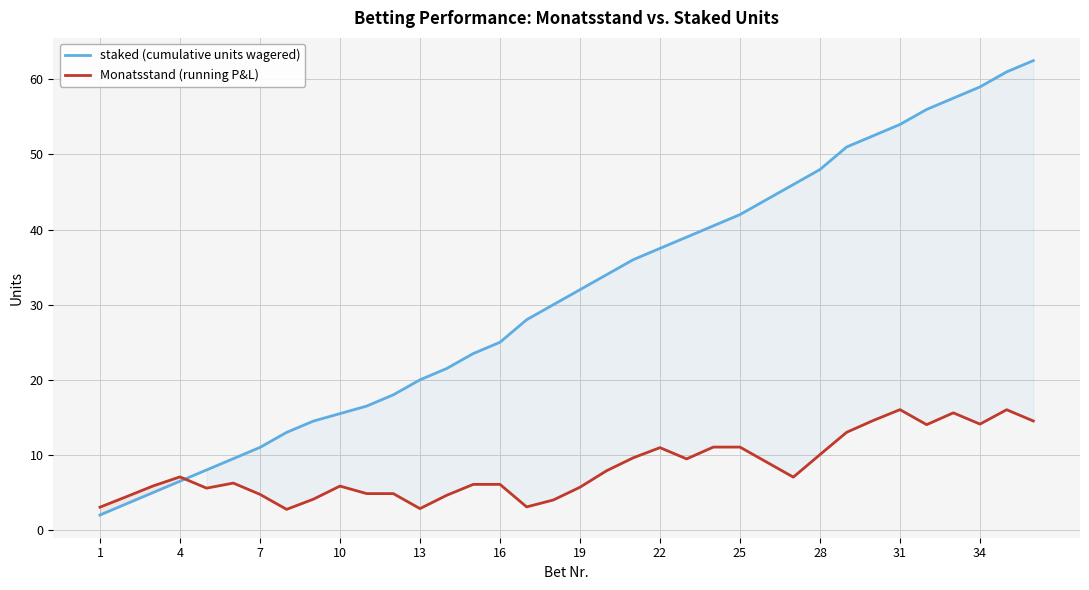

What are all the series names shown in the legend?

staked (cumulative units wagered), Monatsstand (running P&L)